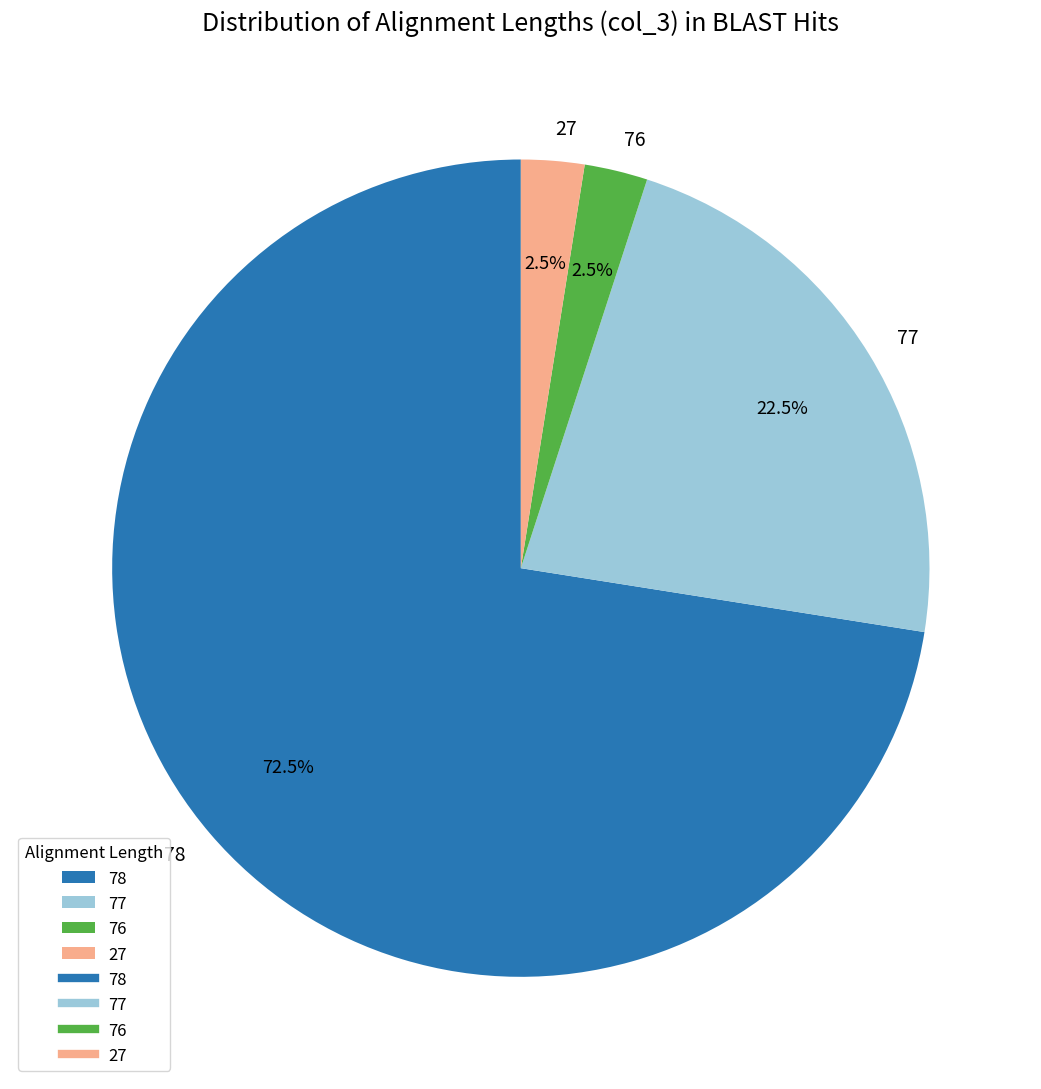

How many segments does this pie chart have?

4